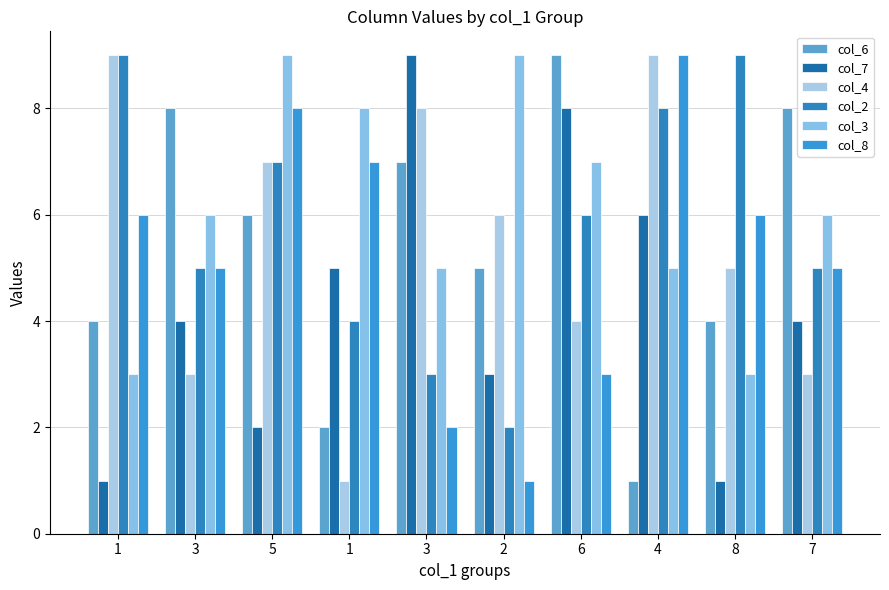

What is the maximum value for col_2?

9